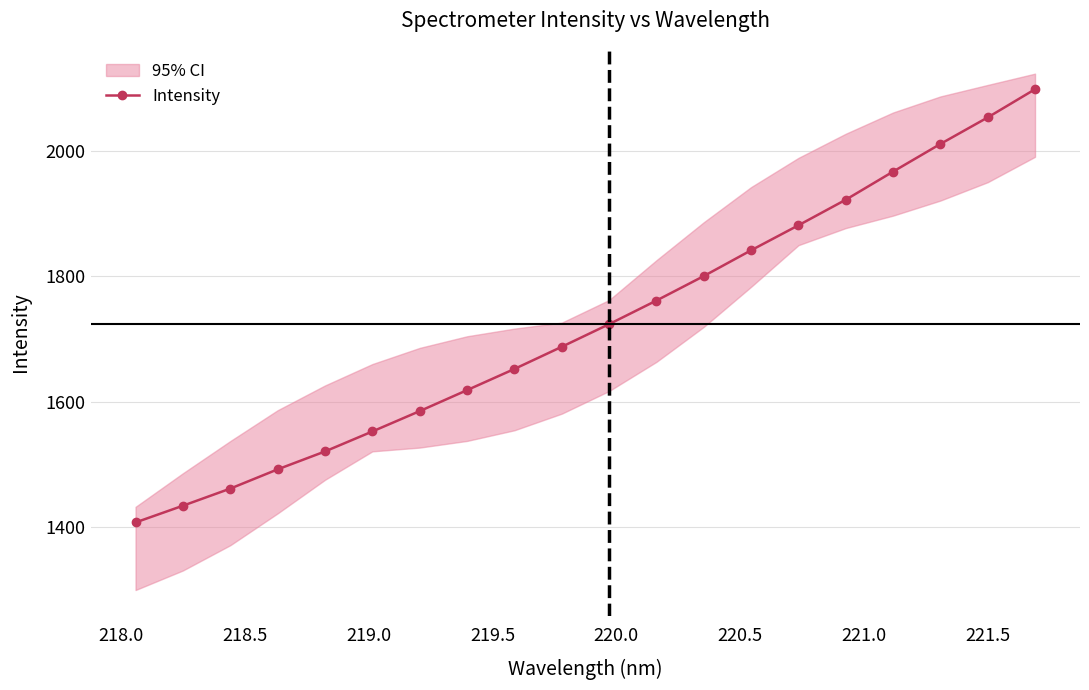

What is the minimum value for Intensity?

1407.2